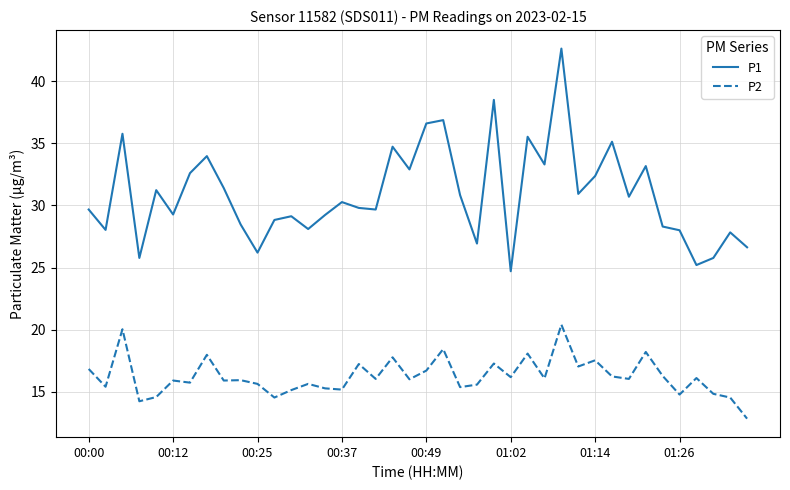

List the series in order of their overall mean, lowest first.

P2, P1